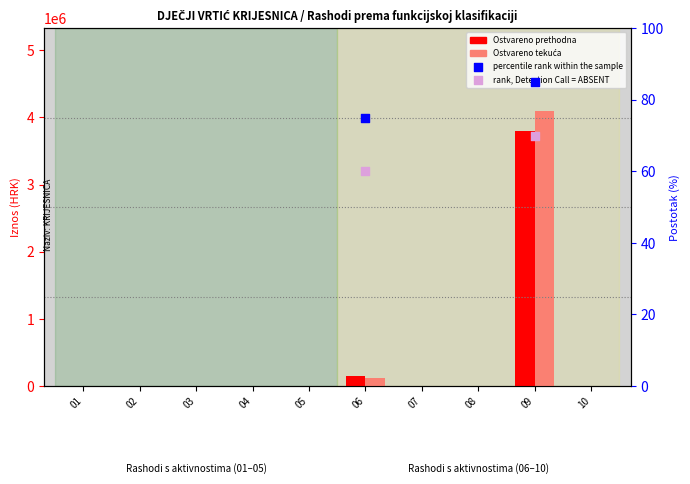

Which series contains the lowest Y value?

Ostvareno prethodna